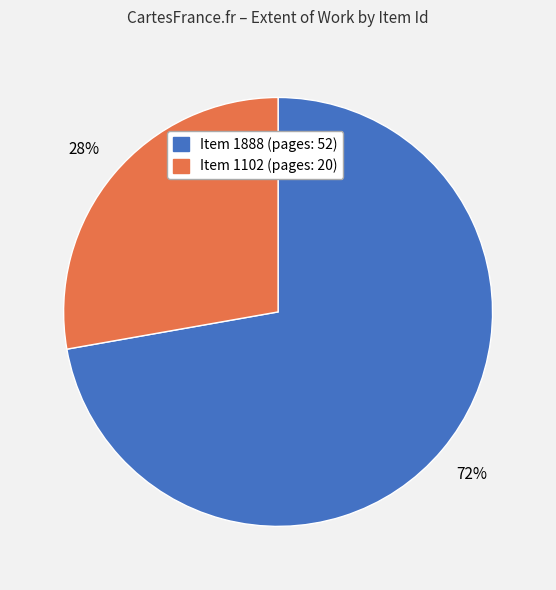

To the nearest percent, what is the difference between the largest and smallest slice percentages?

44%